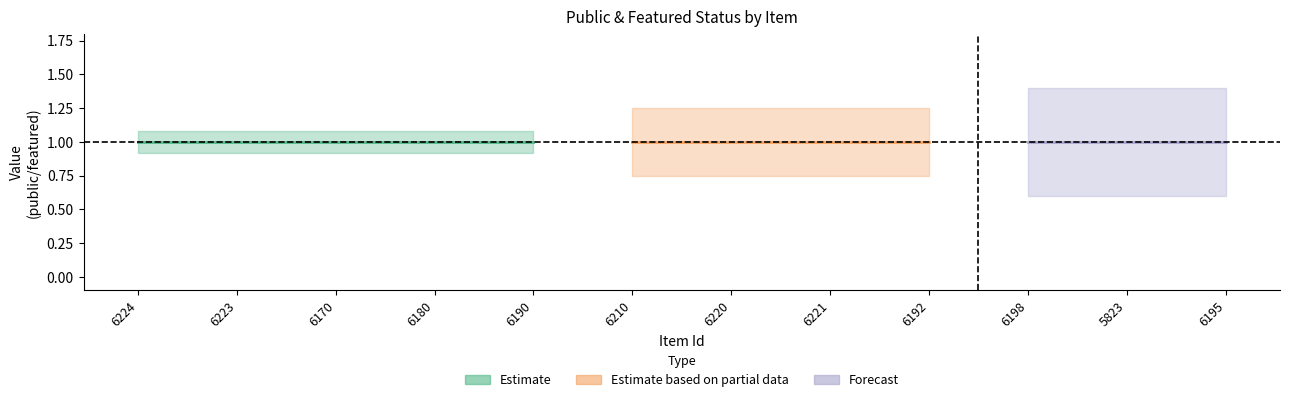

The value of public at 6190 is 0. True or false?

False